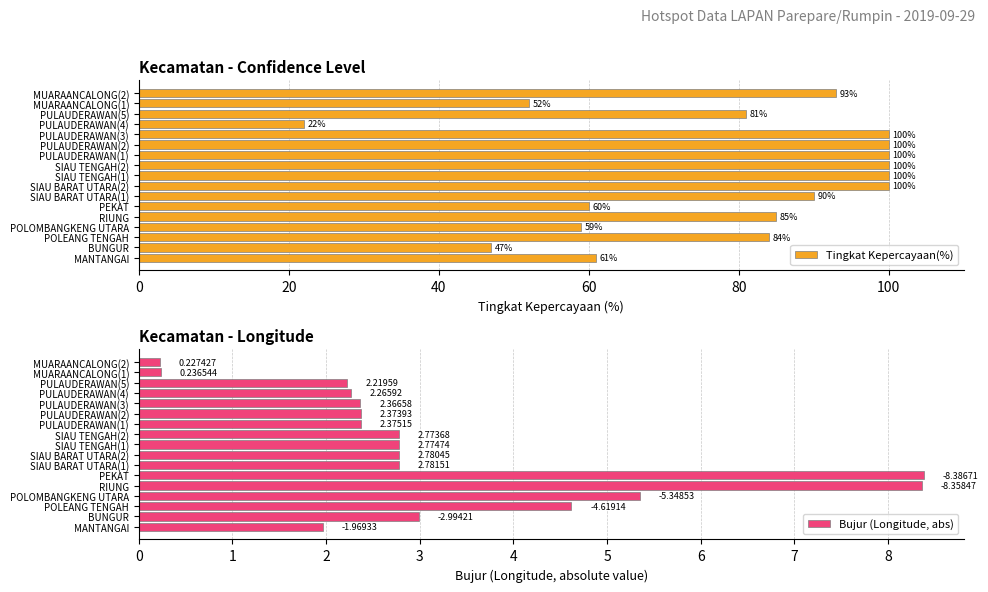

What value does the Tingkat Kepercayaan(%) series have at PULAUDERAWAN(5), to the nearest 5?

80